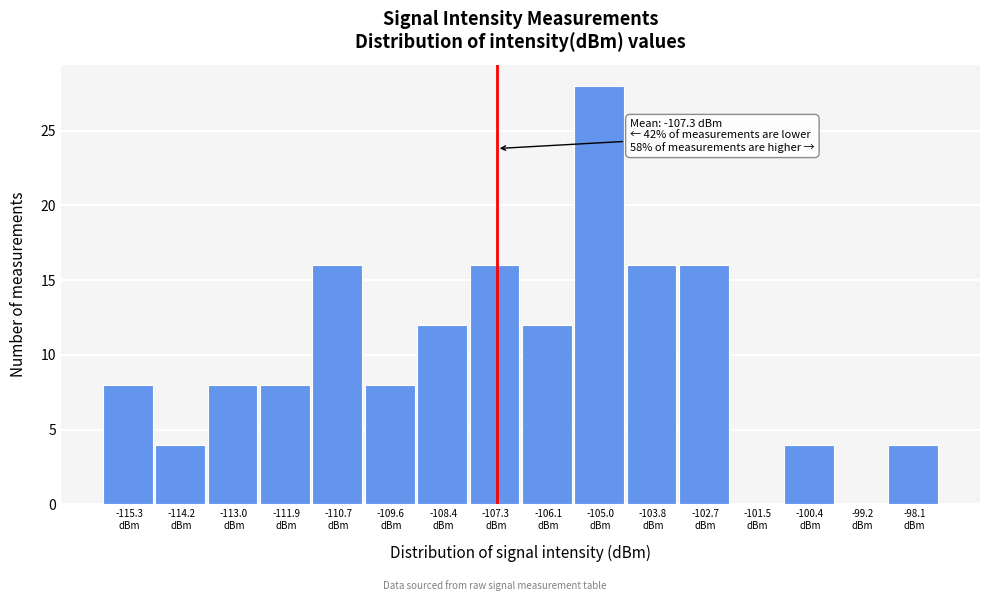

Over which range of the x-axis is the bar tallest?

-105.6 to -104.4